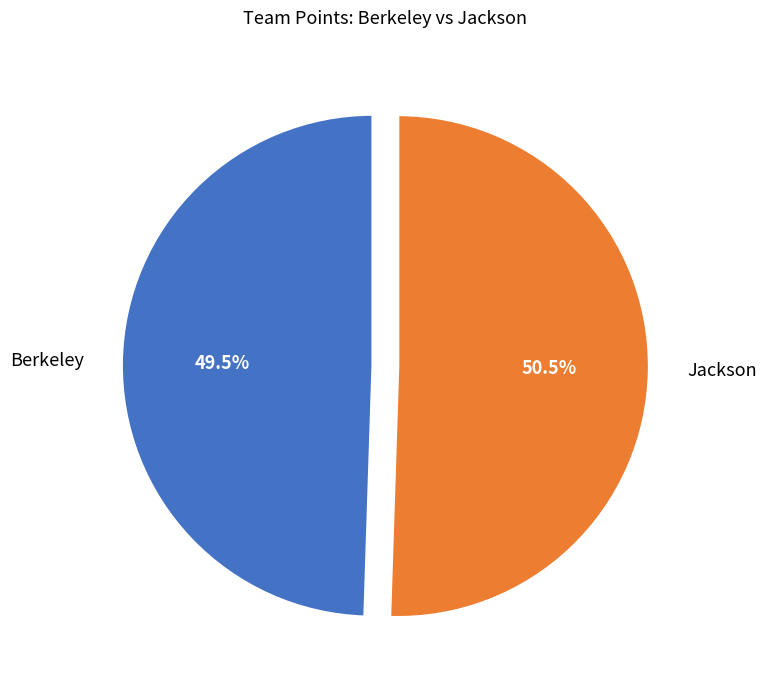

Is there a majority slice in this chart?

Yes